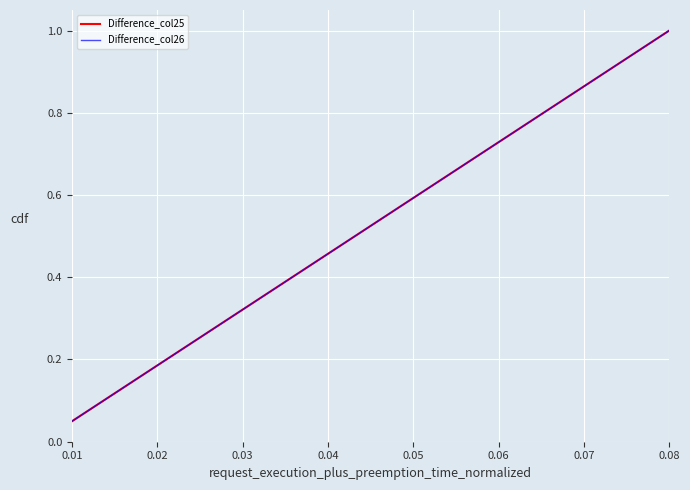

What is the sum of all Difference_col25 values?

10.5